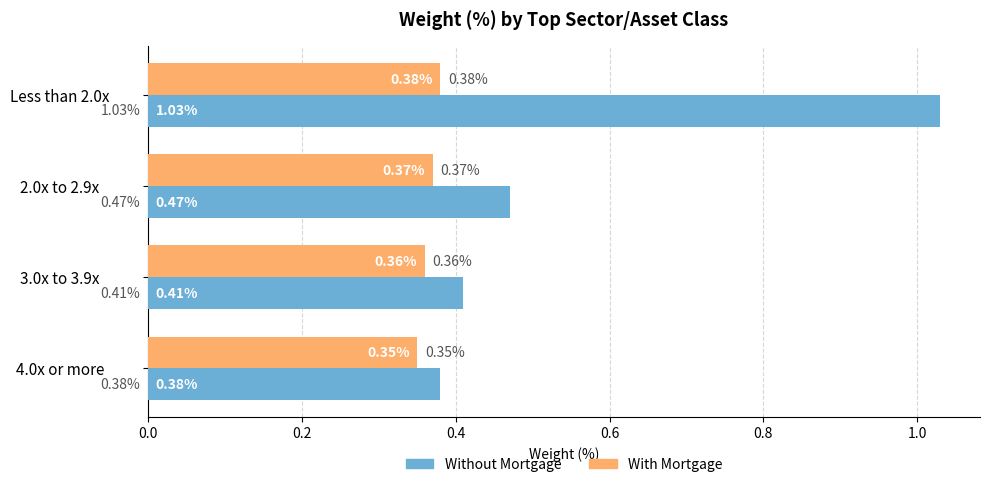

Which series has the widest spread of values?

Without Mortgage